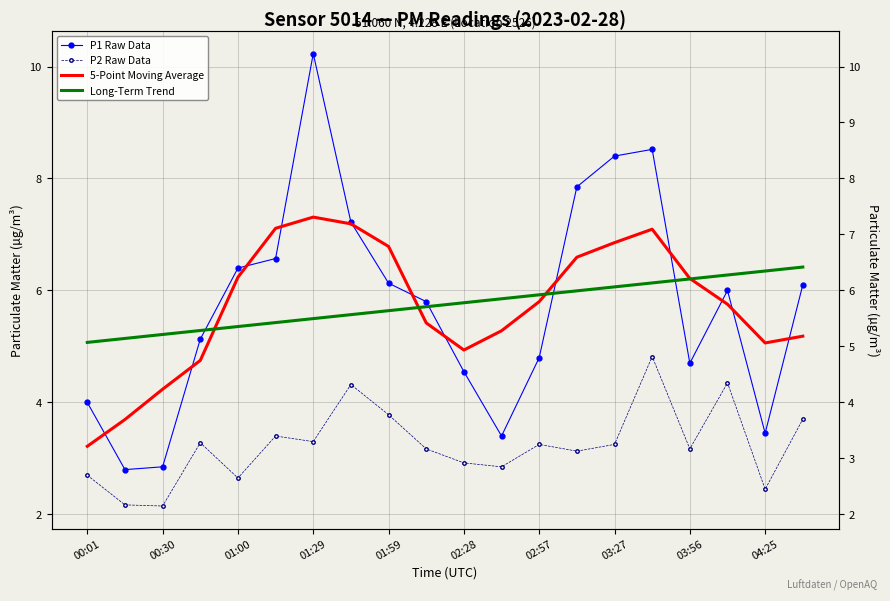

Is the value of P1 Raw Data at 18 greater than the value of 5-Point Moving Average at 03:27?

No